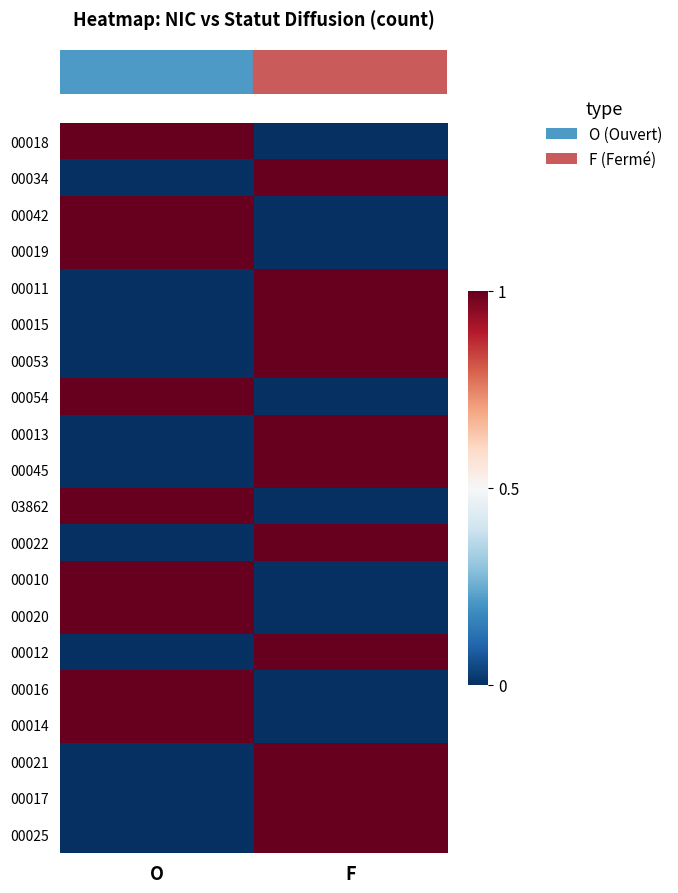

At how many categories does at least one series exceed 0?

2